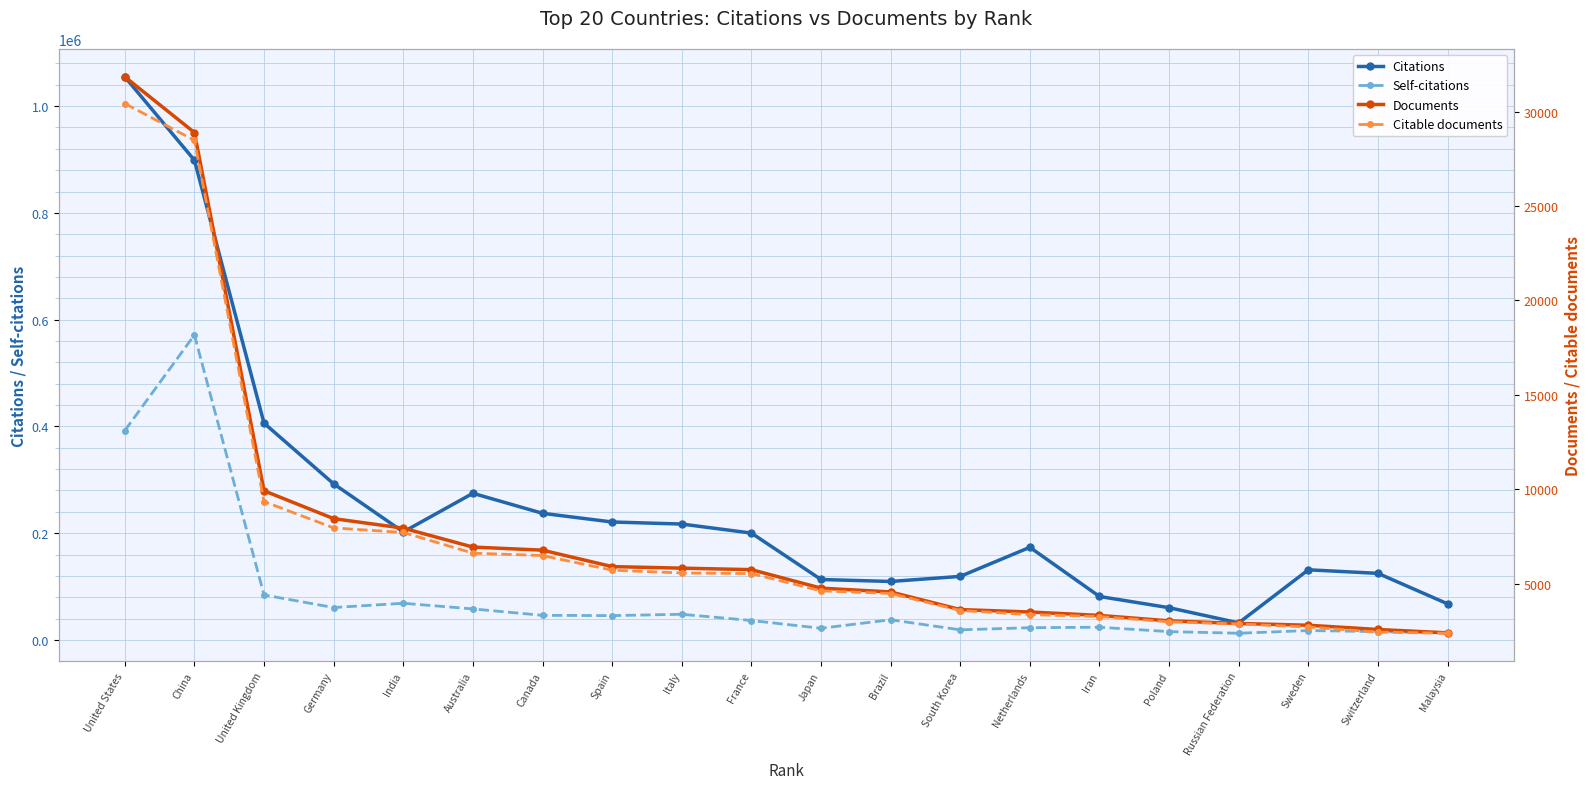

Is it true that Citations equals 65620 at Japan?

False